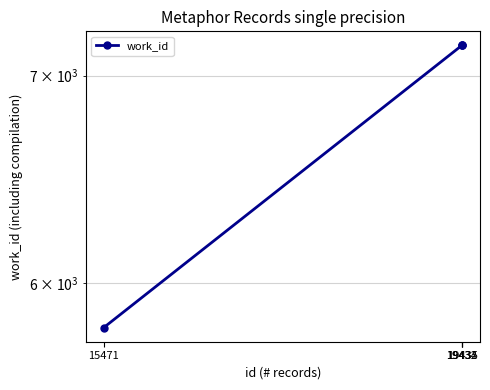

What is the sum of the values at 19435 and 19434?

14318